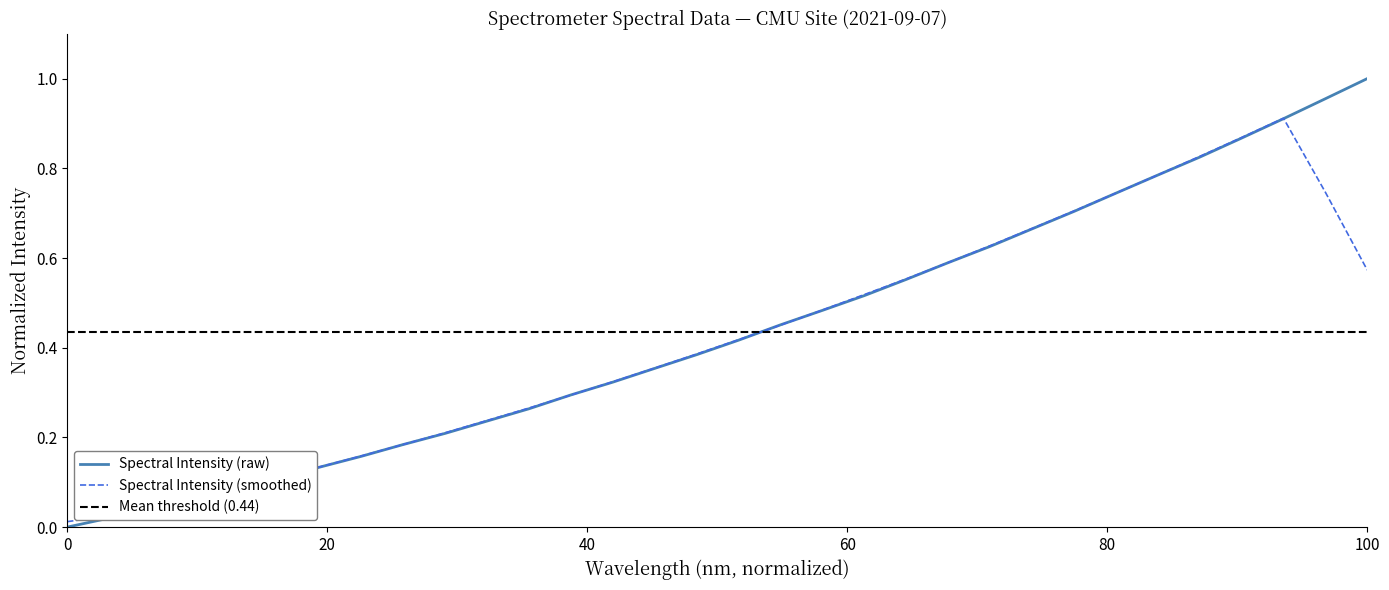

True or false: the data has more than 0 interior local peaks.

False